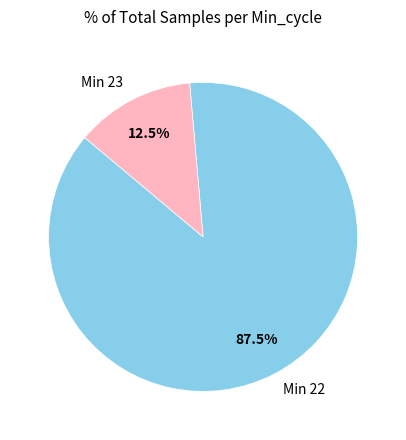

Which has a higher value, Min 23 or Min 22?

Min 22